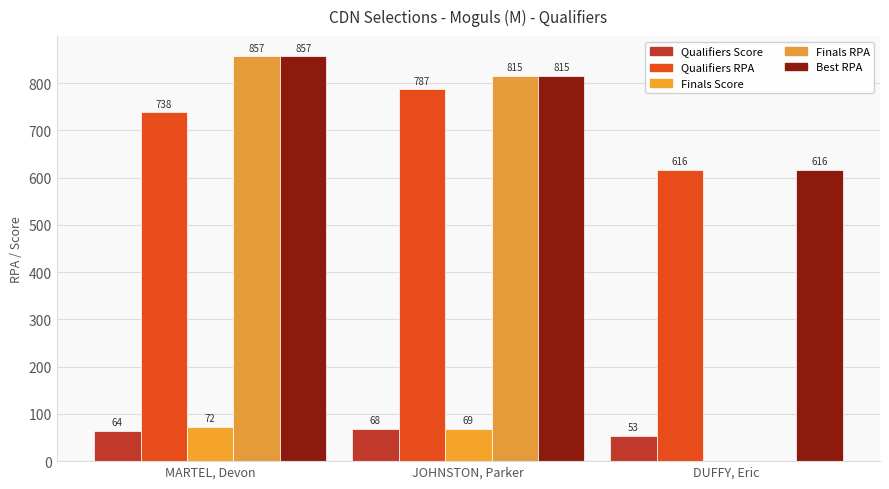

What is the difference between the Qualifiers Score values at MARTEL, Devon and DUFFY, Eric?

10.6